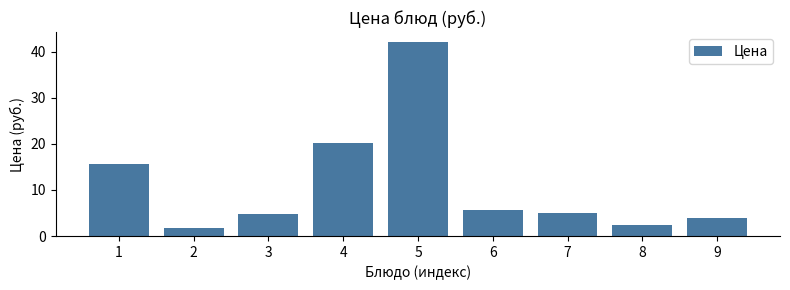

At which category does the chart reach its peak across all series?

5